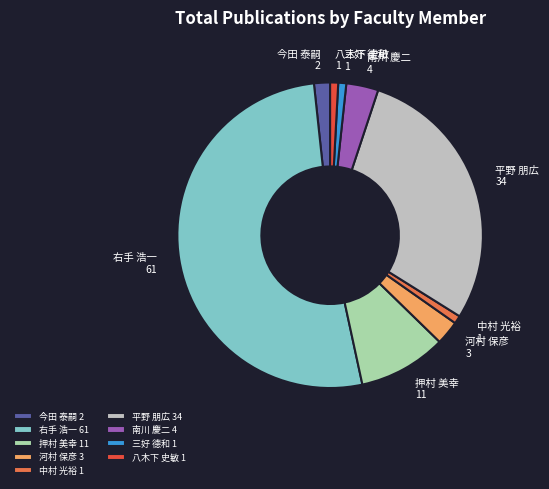

Is the sum of 押村 美幸 and 今田 泰嗣 greater than half?

No